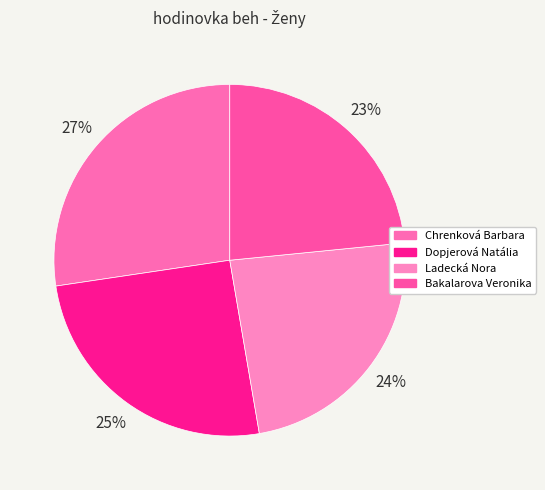

What percentage is the Ladecká Nora slice, to the nearest percent?

24%